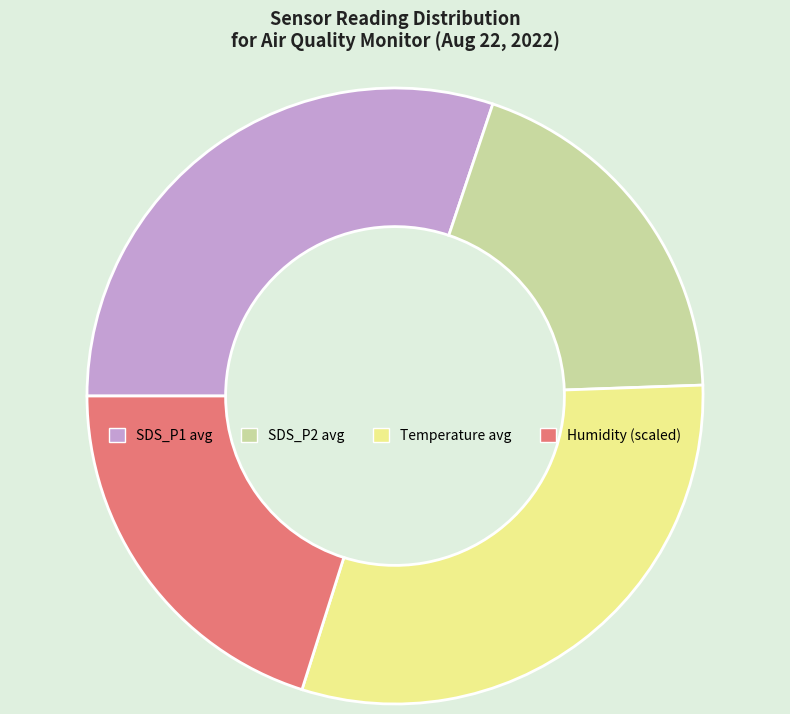

Is the sum of Temperature avg and SDS_P1 avg greater than half?

Yes